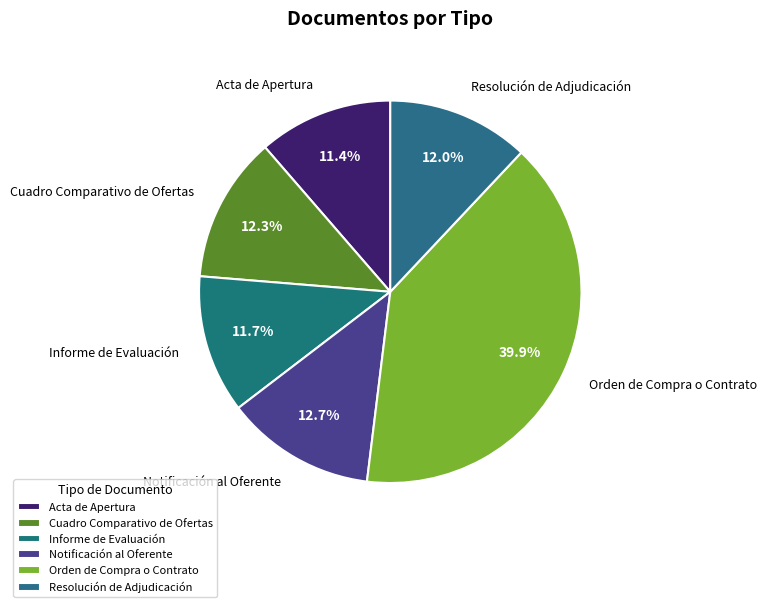

Which slice is the largest?

Orden de Compra o Contrato